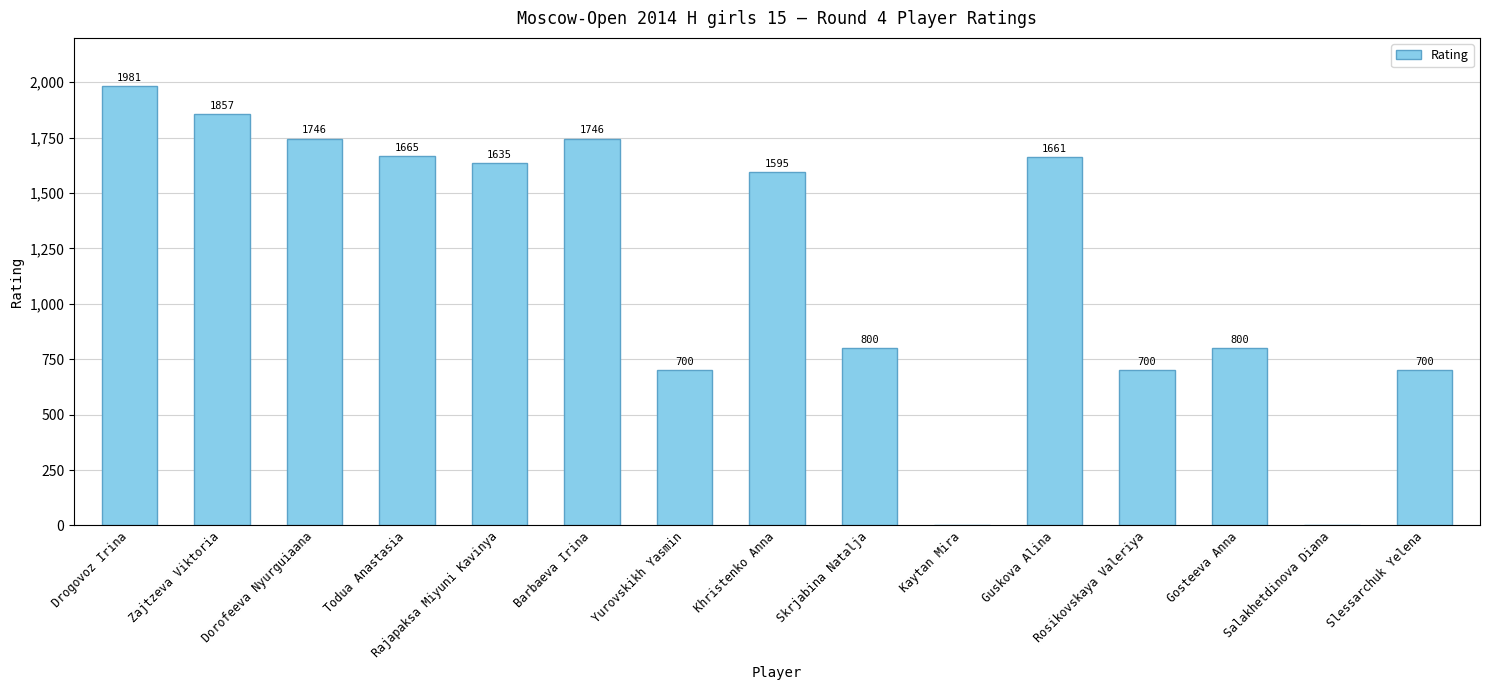

True or false: the data shows 995 at Slessarchuk Yelena.

False